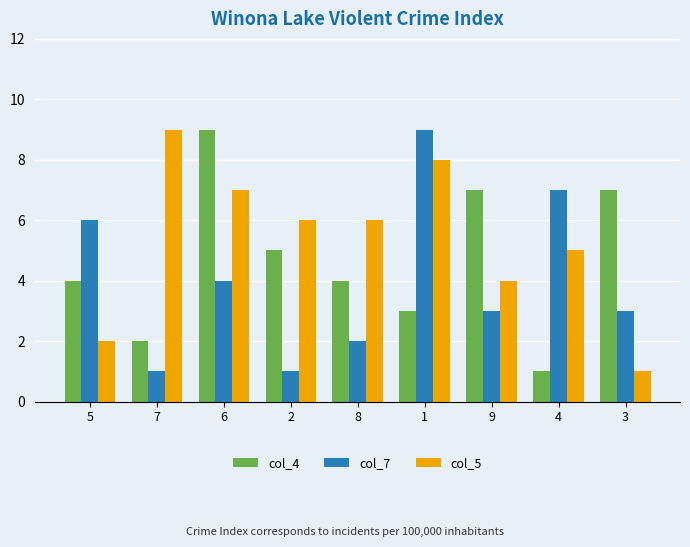

What is the approximate value of col_4 at 2?

5